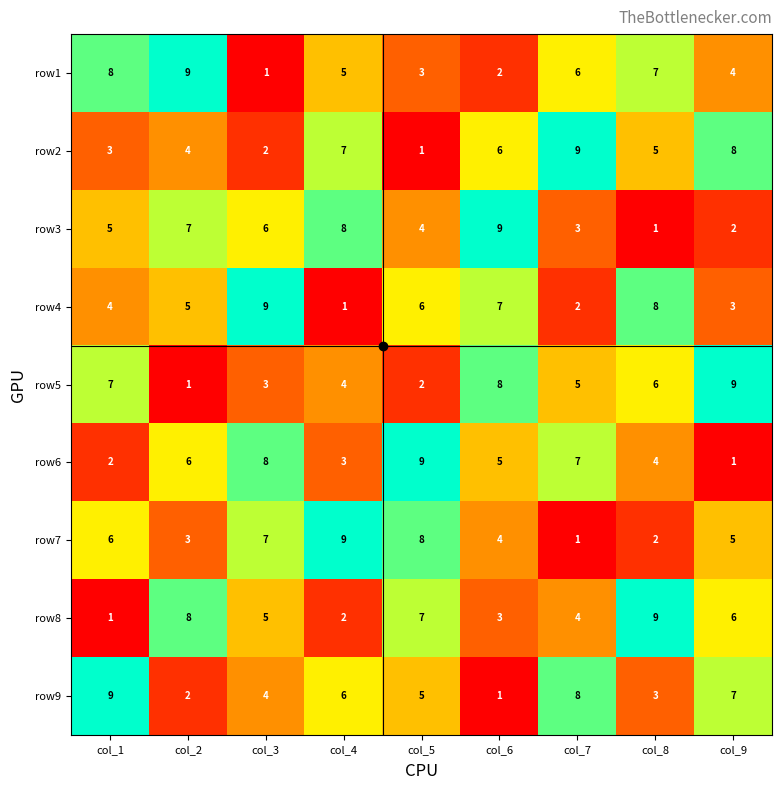

What is the average value of the row1 series?

5